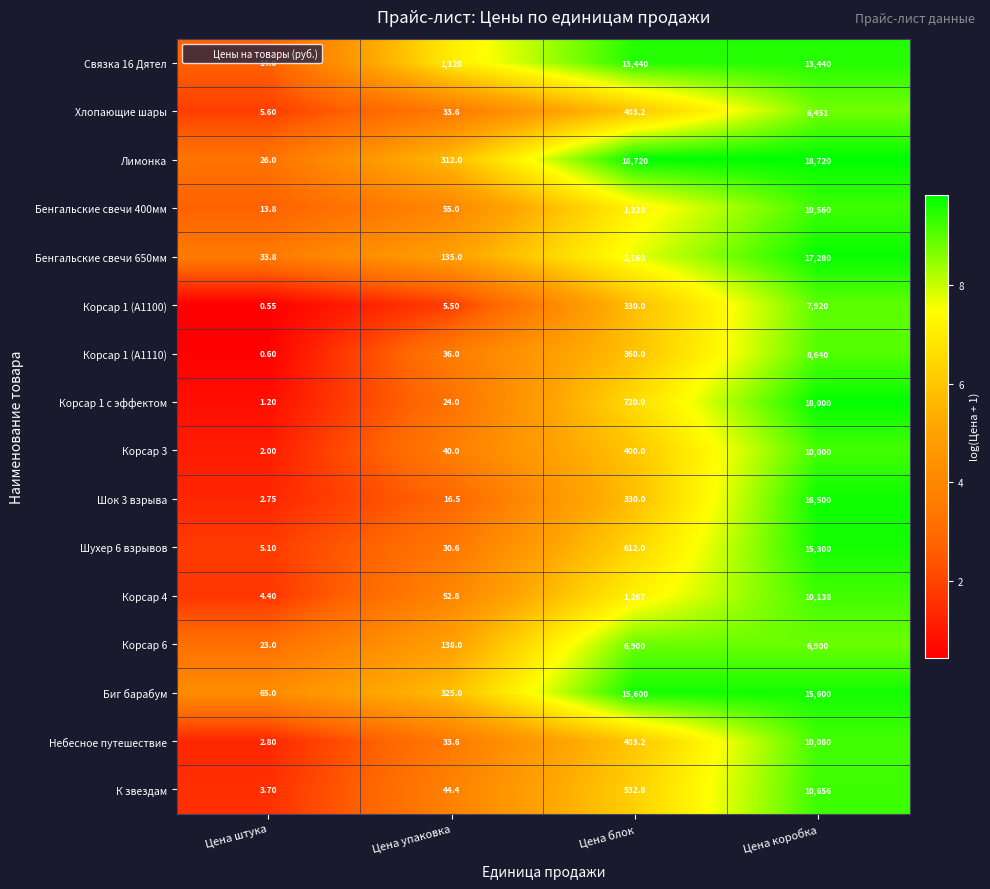

At which category does the chart reach its minimum across all series?

Цена штука